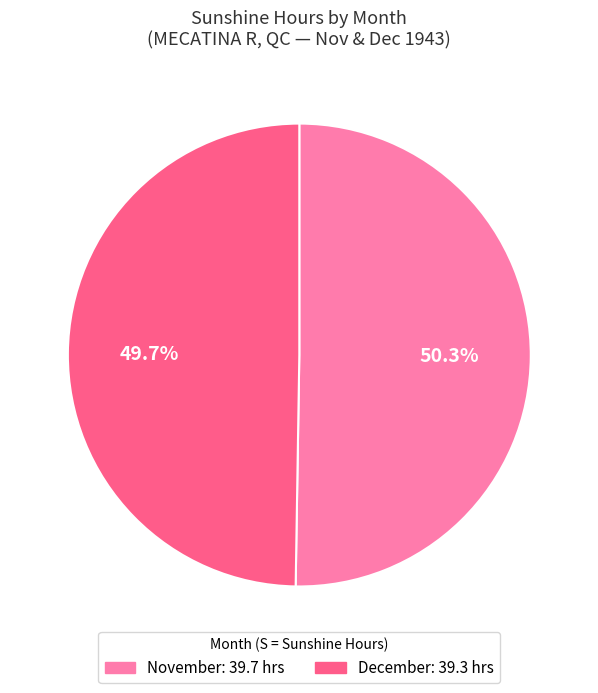

Does any single category account for the majority?

Yes